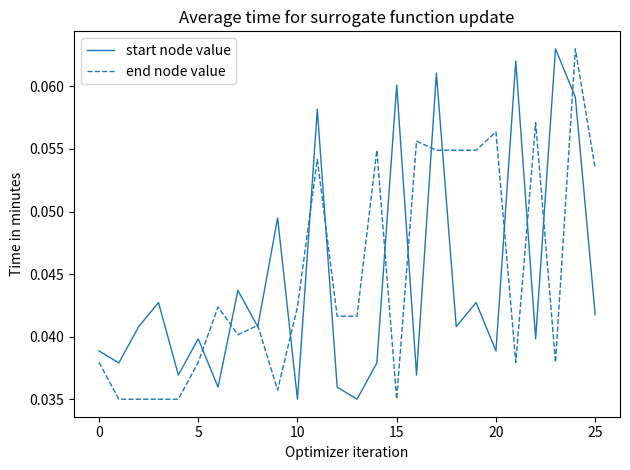

How many lines are shown in the chart?

2